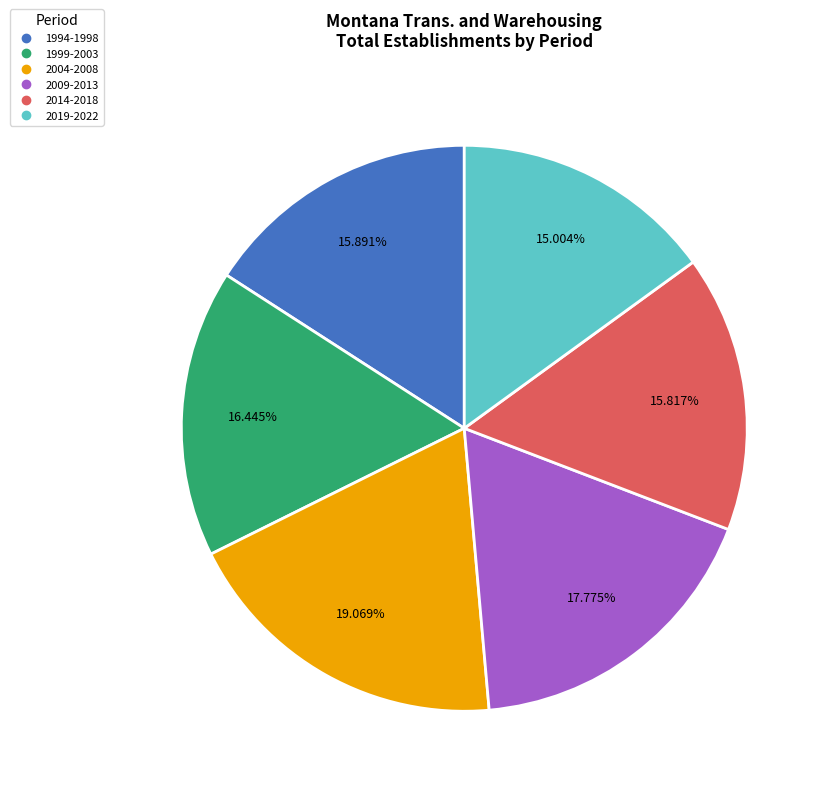

How many slices are in this pie chart?

6